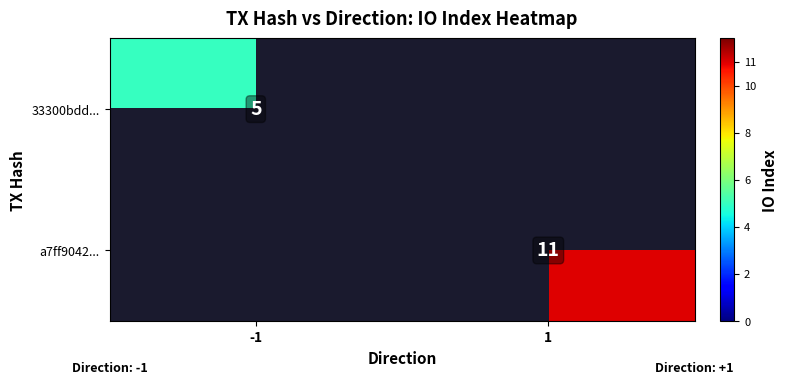

Which series has the widest spread of values?

a7ff9042...